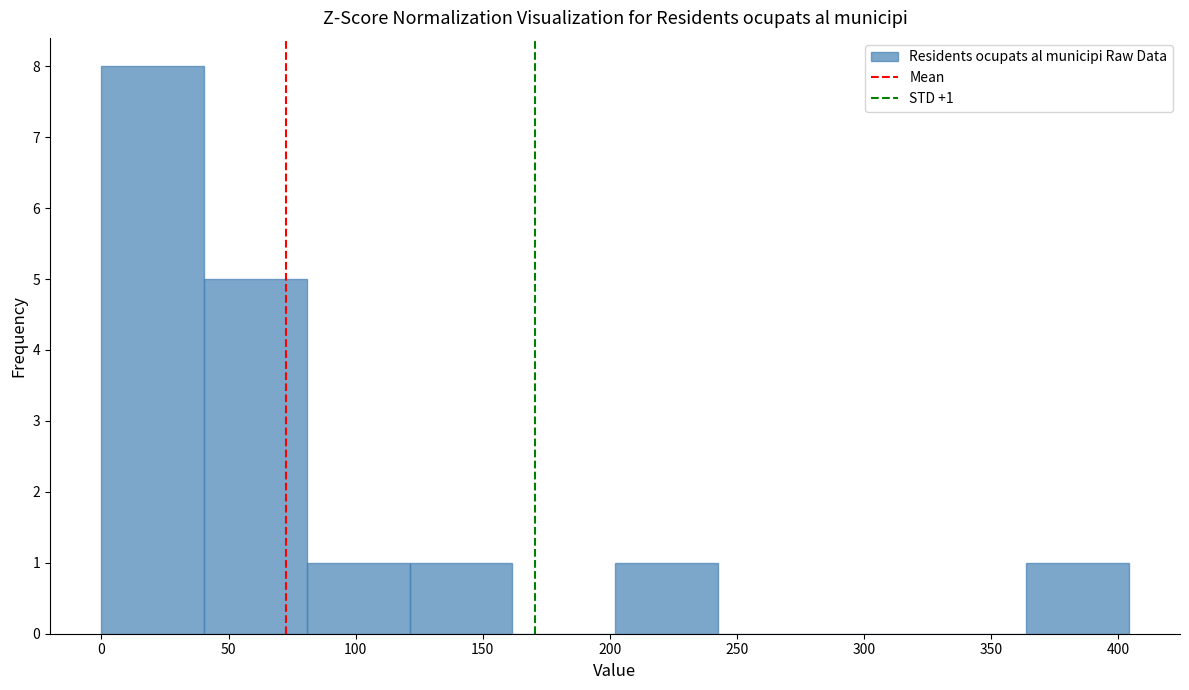

Which range on the x-axis has the tallest bar?

0 to 40